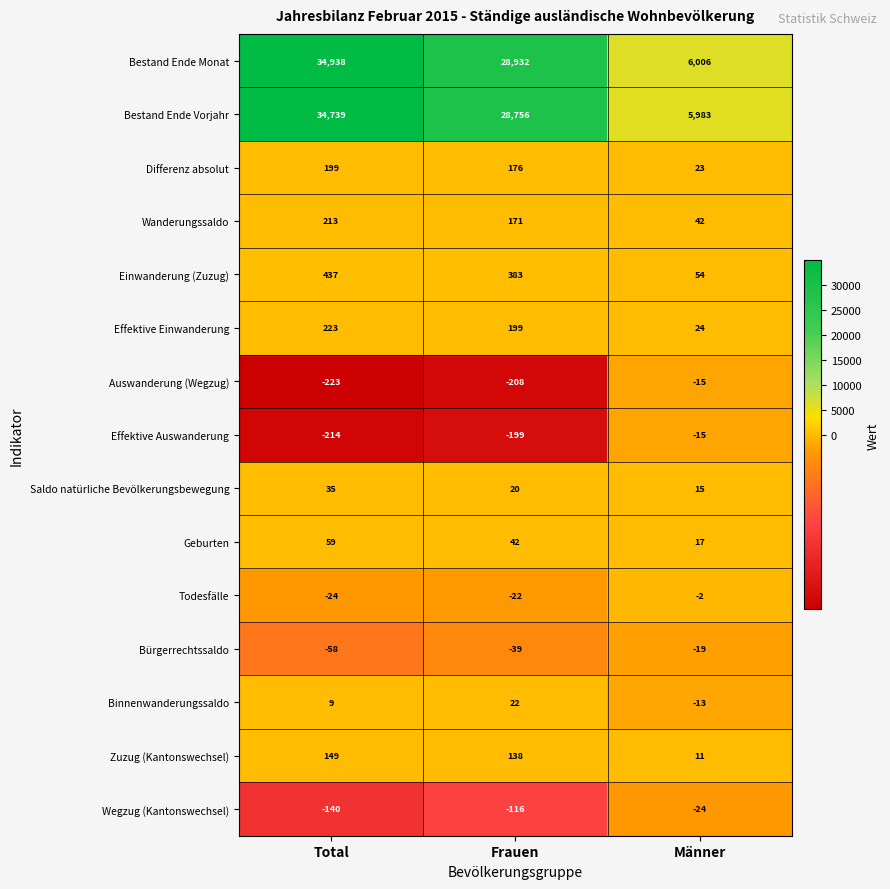

What is the approximate value of Zuzug (Kantonswechsel) at Total?

149